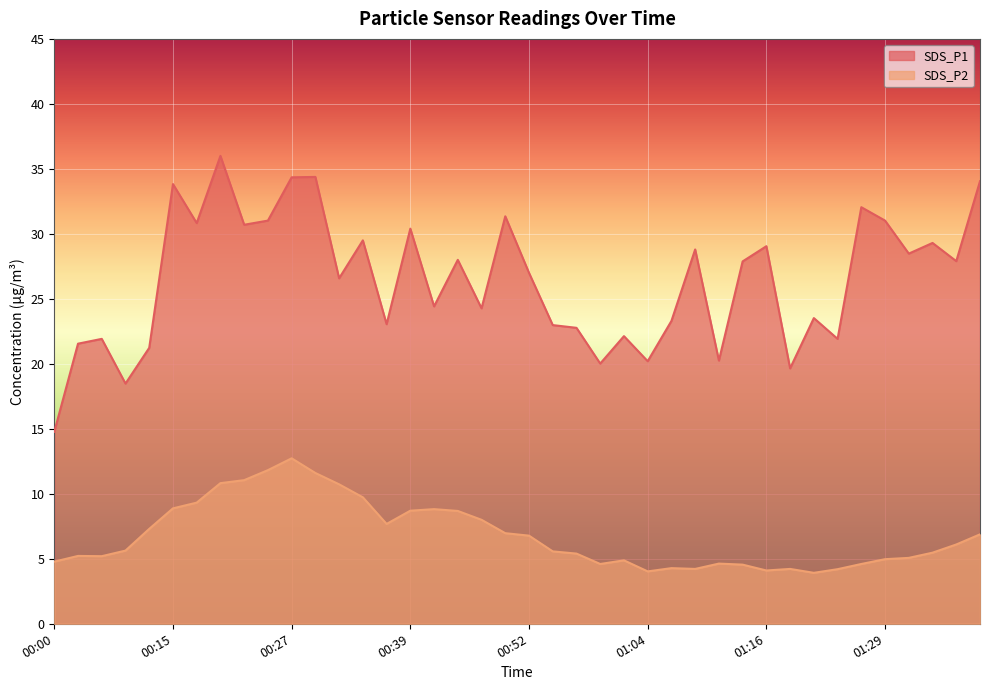

What is the lowest value of the SDS_P1 series?

14.8